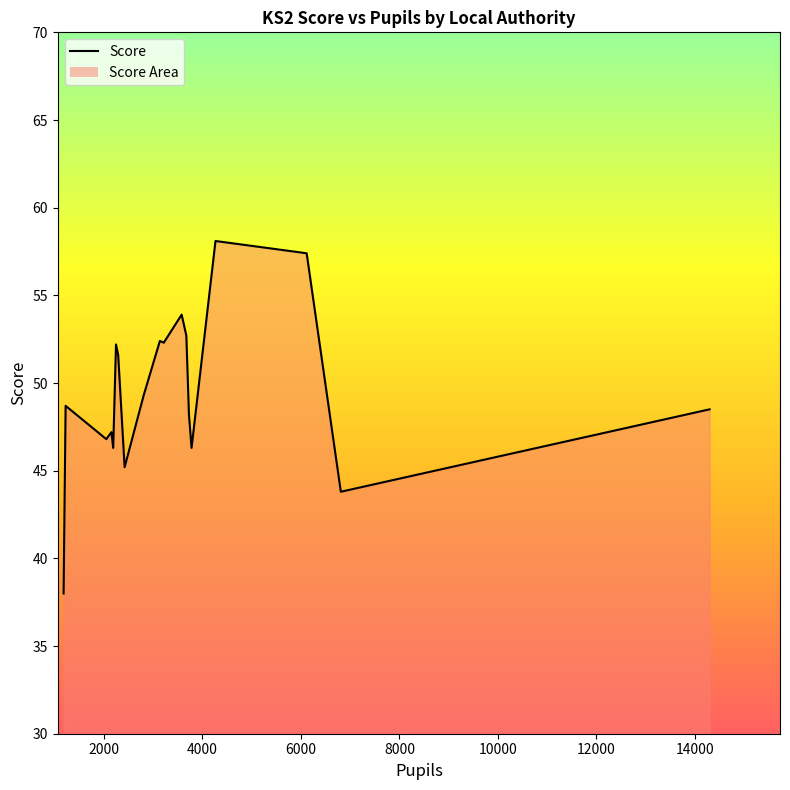

True or false: the data has more than 2 interior local peaks.

True